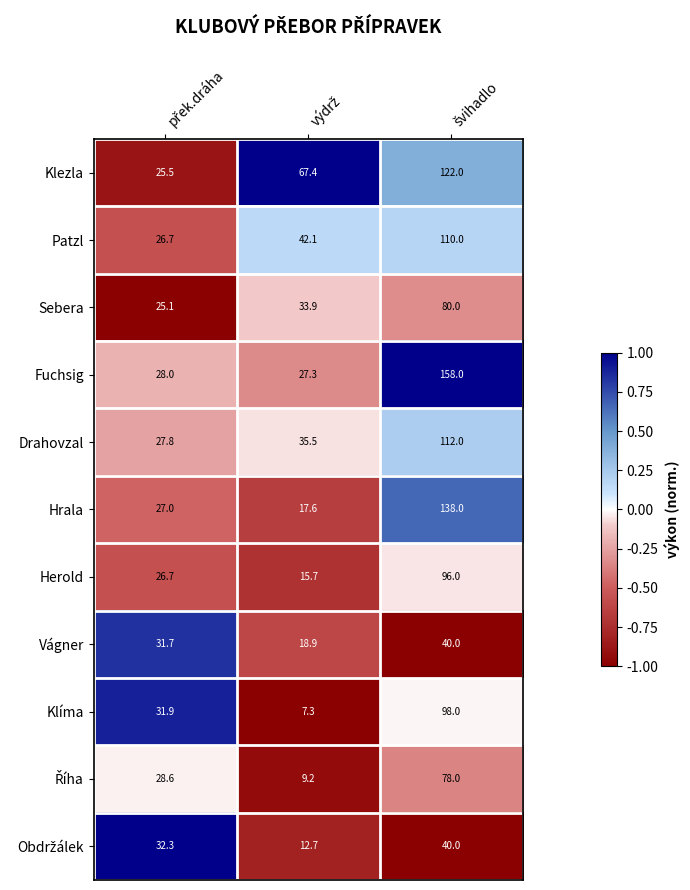

What is the minimum value shown in the chart?

7.3